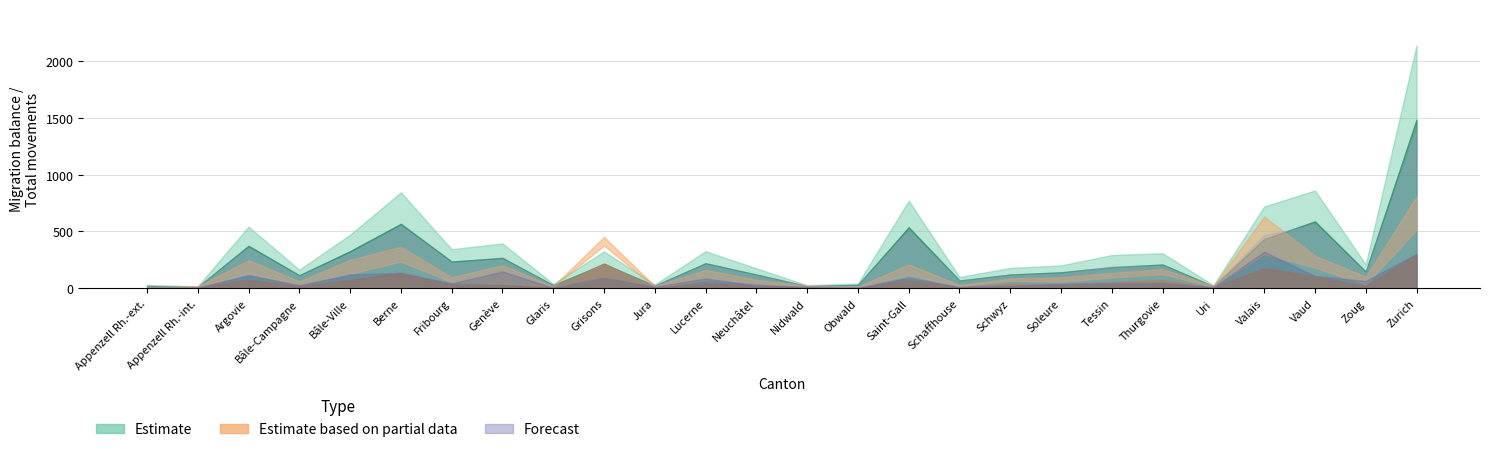

At which category does the chart reach its minimum across all series?

Appenzell Rh.-ext.